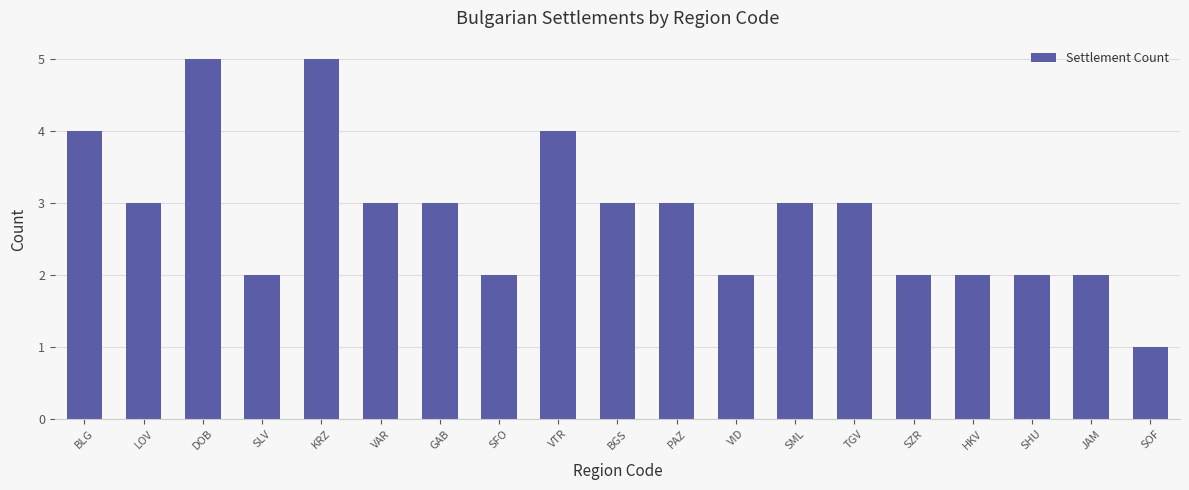

Reading left to right, what are all the values shown in this chart?

4	3	5	2	5	3	3	2	4	3	3	2	3	3	2	2	2	2	1